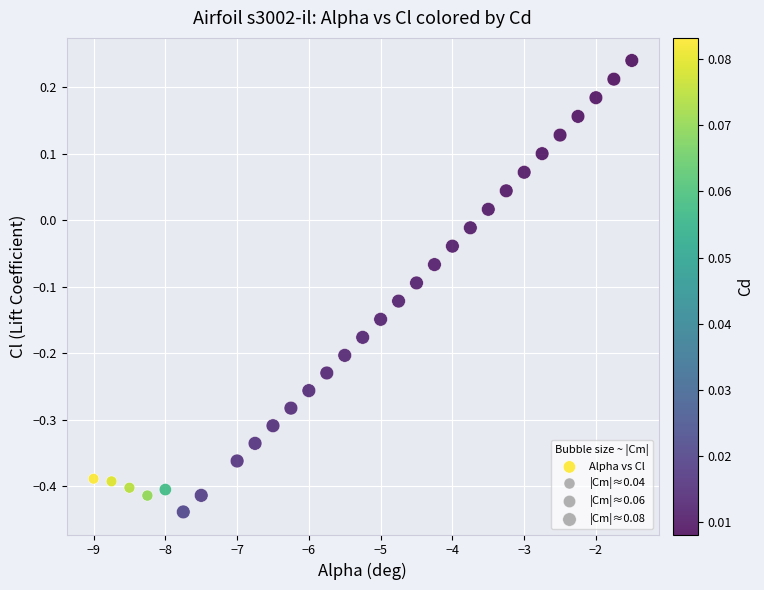

What is the range of Y values (max minus min)?

0.7